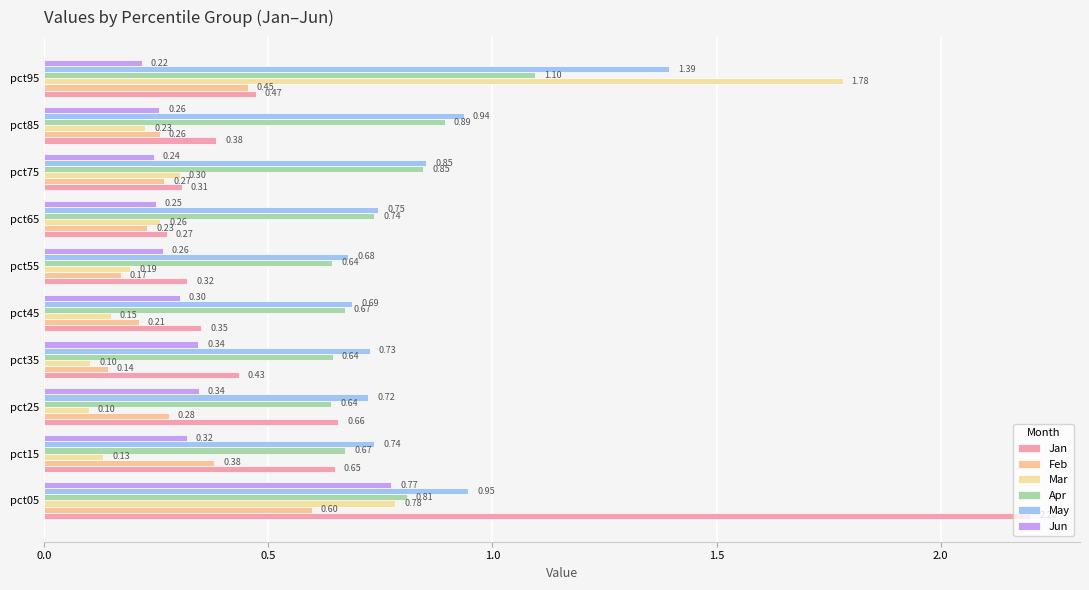

At how many categories does at least one series exceed 1?

2